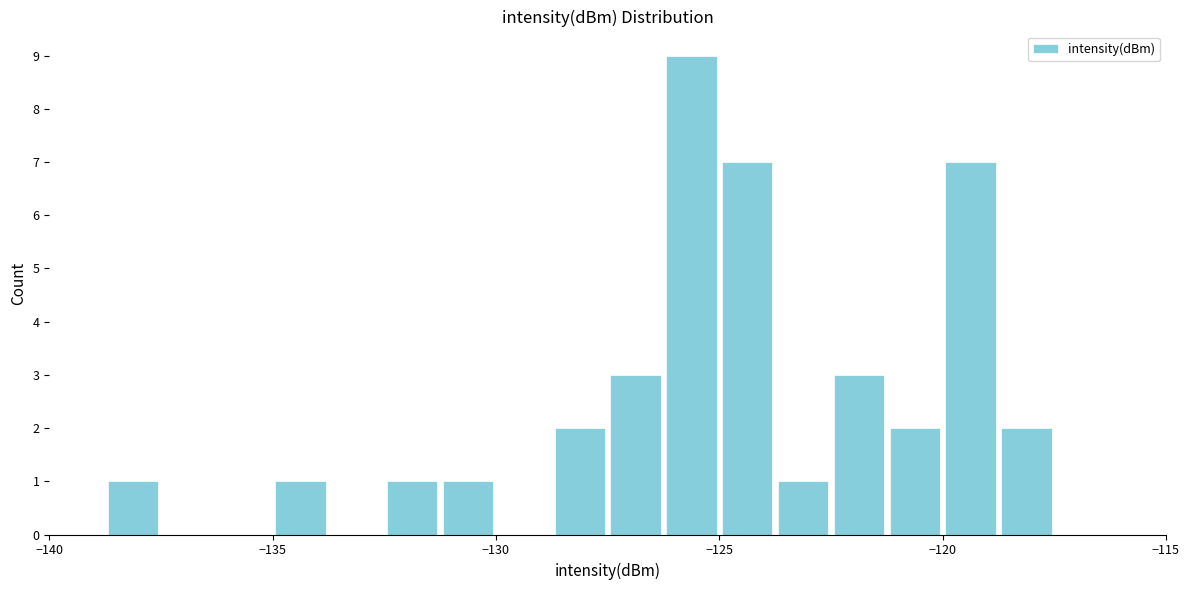

Around what value on the x-axis is the tallest bar? Give the approximate position of its centre, as read against the axis.

-125.5